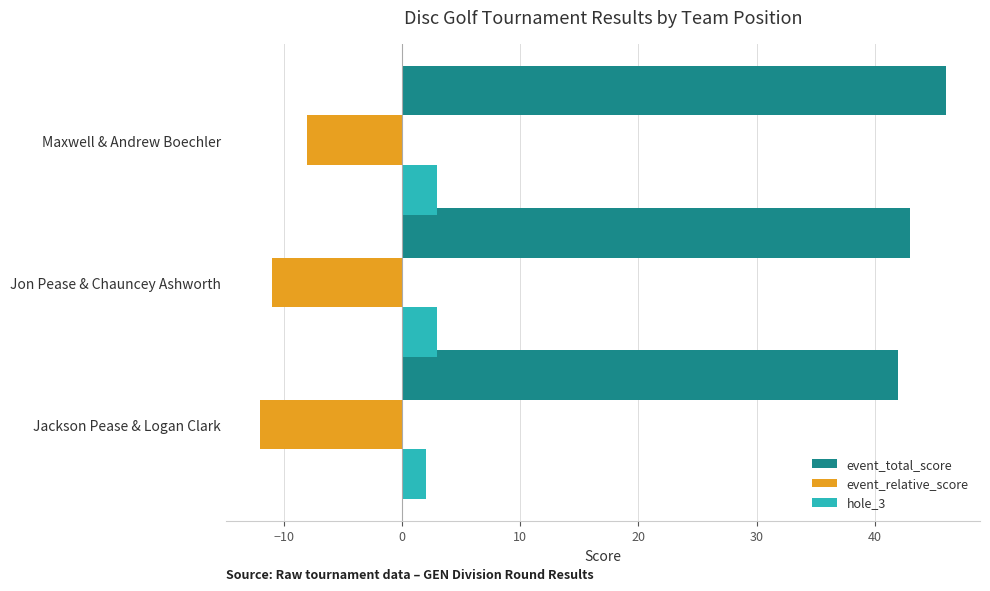

What is the difference between the maximum and minimum values in the event_relative_score series?

4